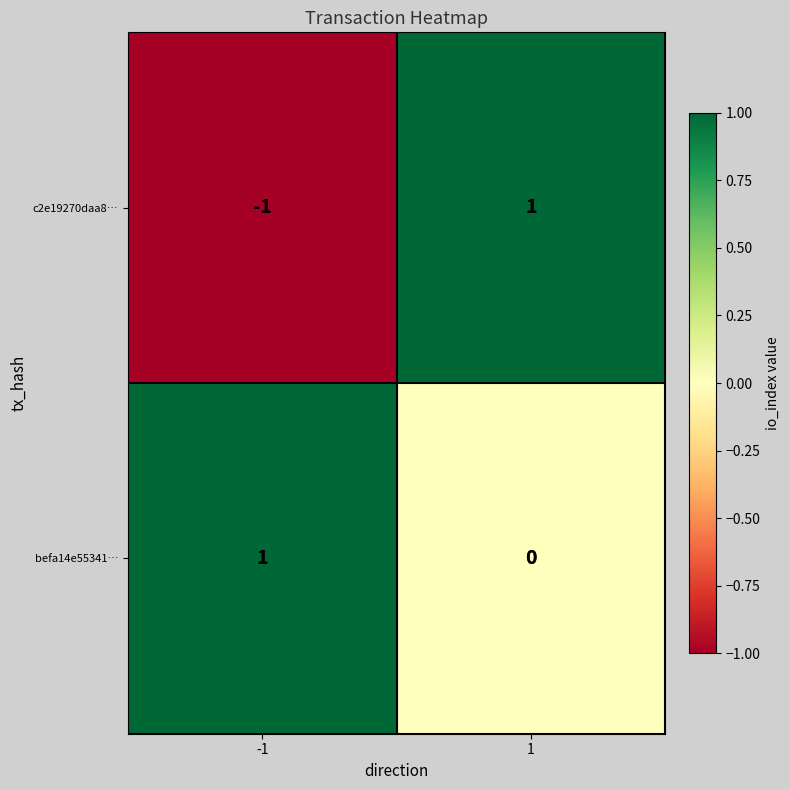

Is it true that befa14e55341… equals 0 at 1?

True